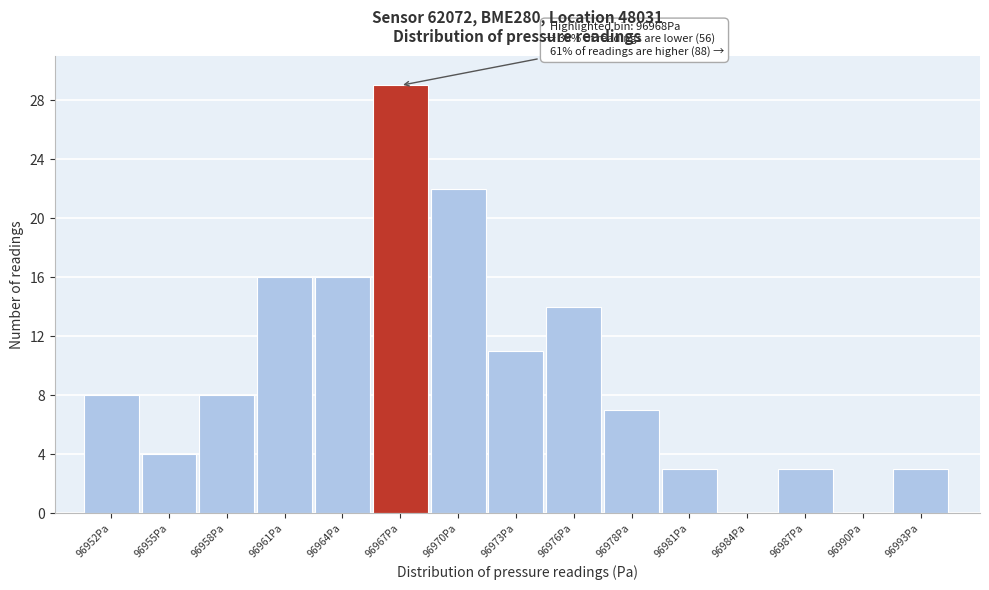

Reading right to left, list all the values displayed in this chart.

96993Pa=3	96990Pa=0	96987Pa=3	96984Pa=0	96981Pa=3	96978Pa=7	96976Pa=14	96973Pa=11	96970Pa=22	96967Pa=29	96964Pa=16	96961Pa=16	96958Pa=8	96955Pa=4	96952Pa=8